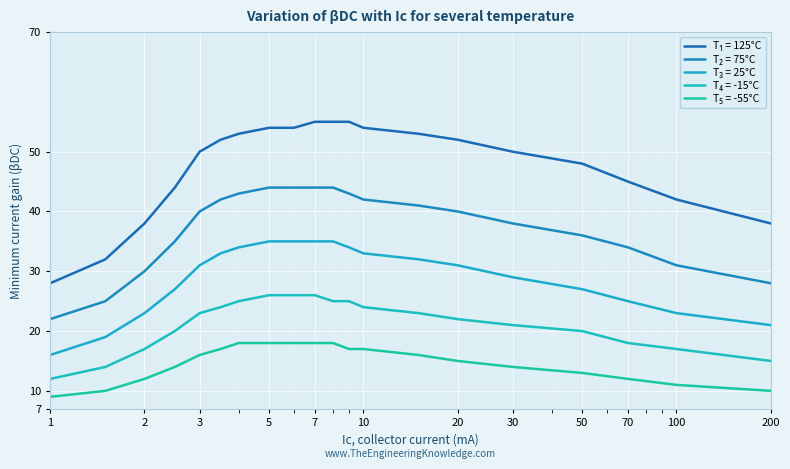

How many series are shown in this chart?

5